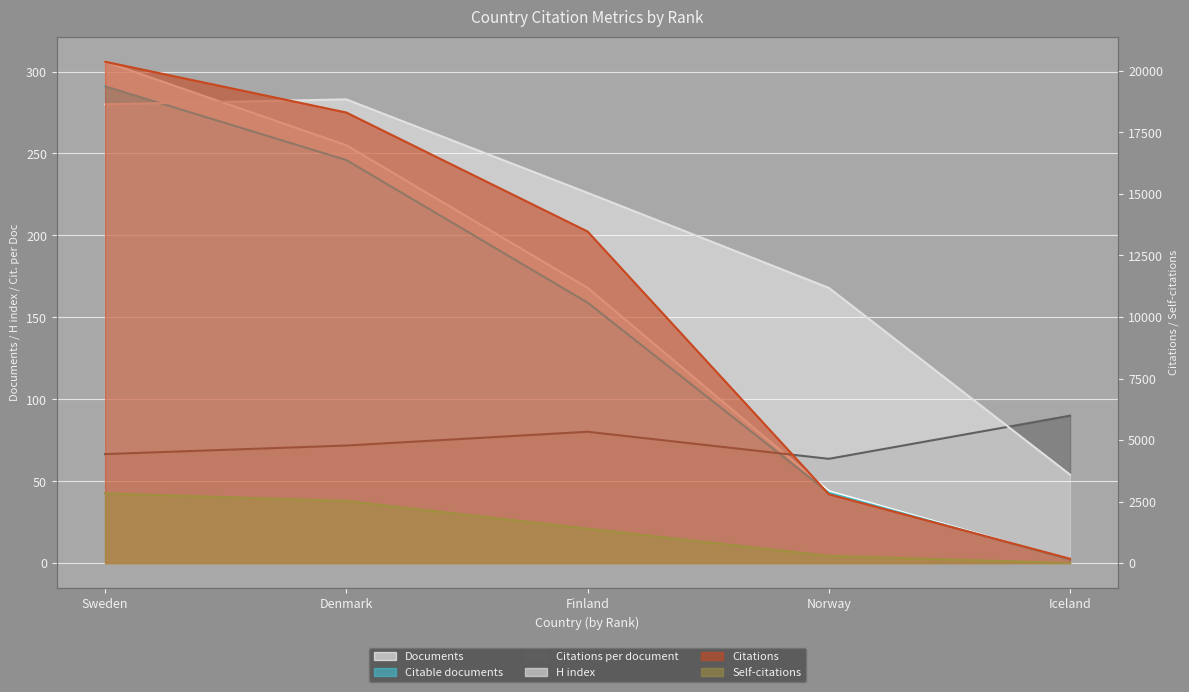

True or false: Citable documents has more than 2 interior local peaks.

False